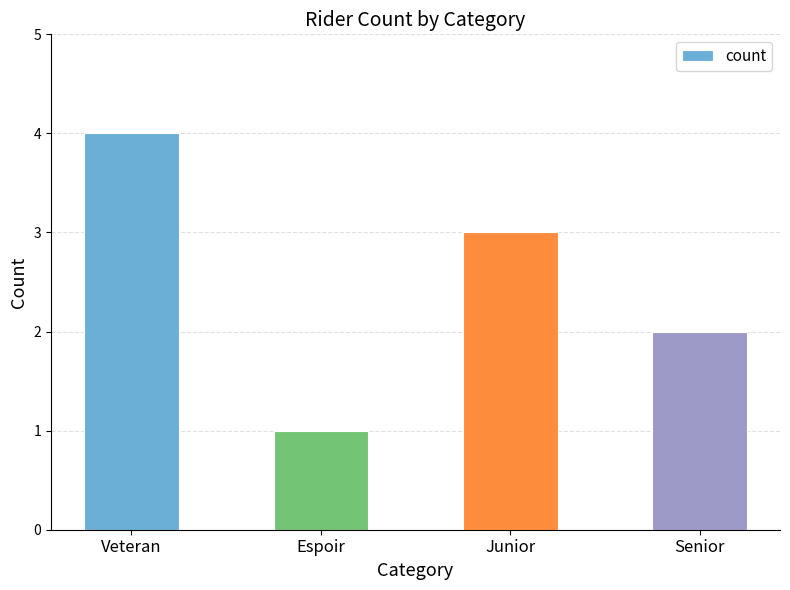

Between Espoir and Senior, which is larger?

Senior